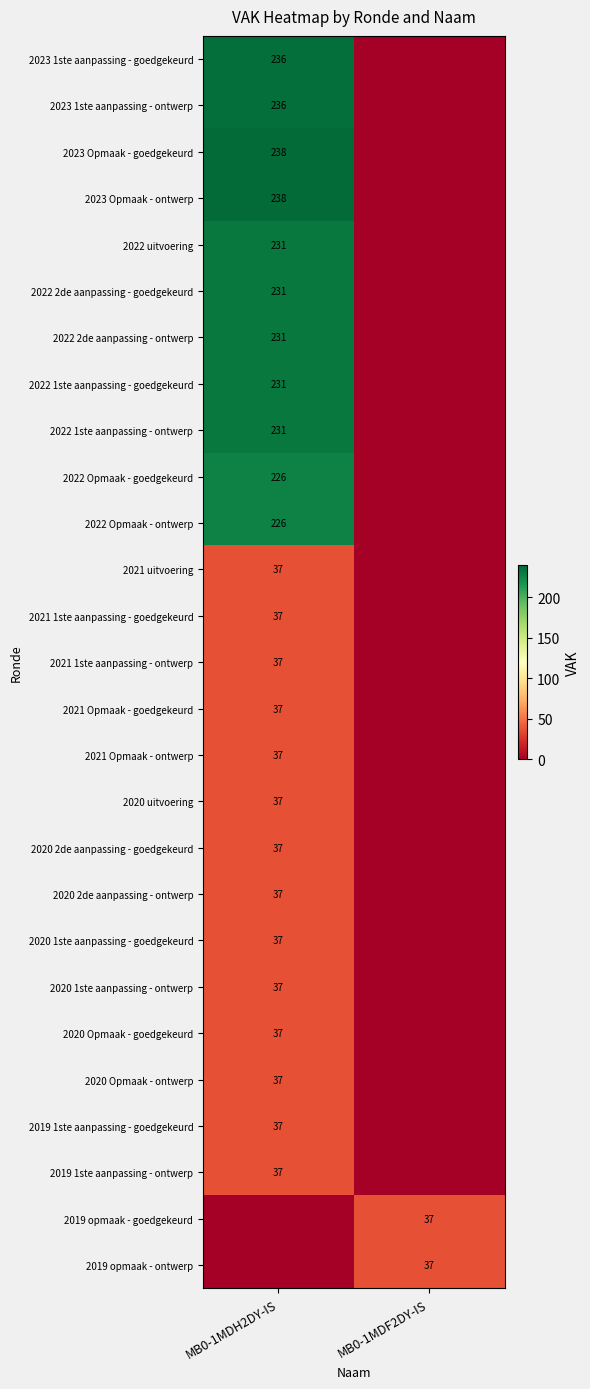

Is it true that 2022 1ste aanpassing - ontwerp equals 100 at MB0-1MDH2DY-IS?

False